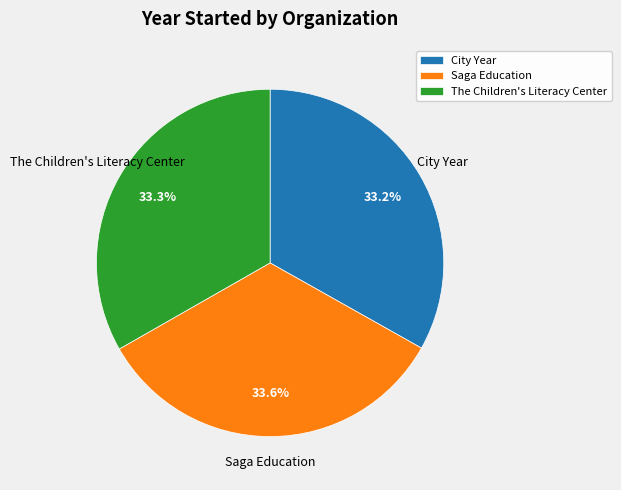

What is the total percentage of The Children's Literacy Center and Saga Education?

66.8%